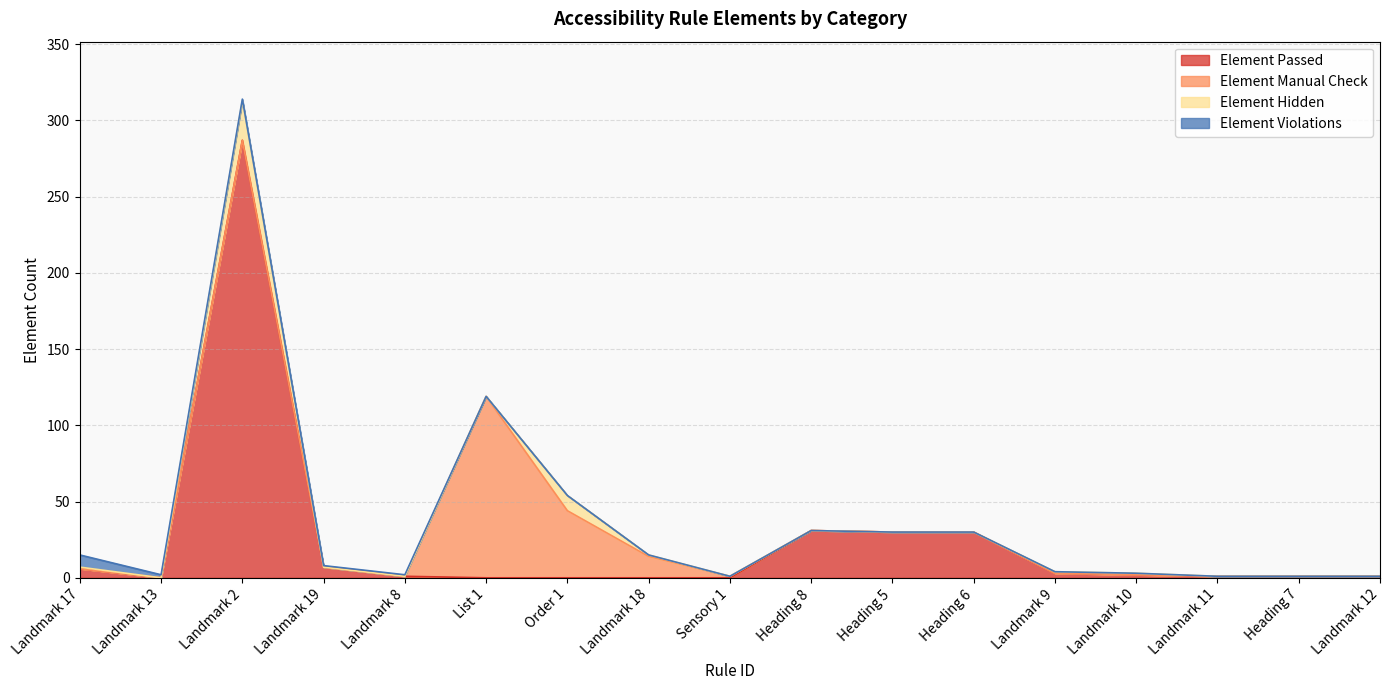

True or false: Element Passed has more than 0 points higher than both neighbors.

True